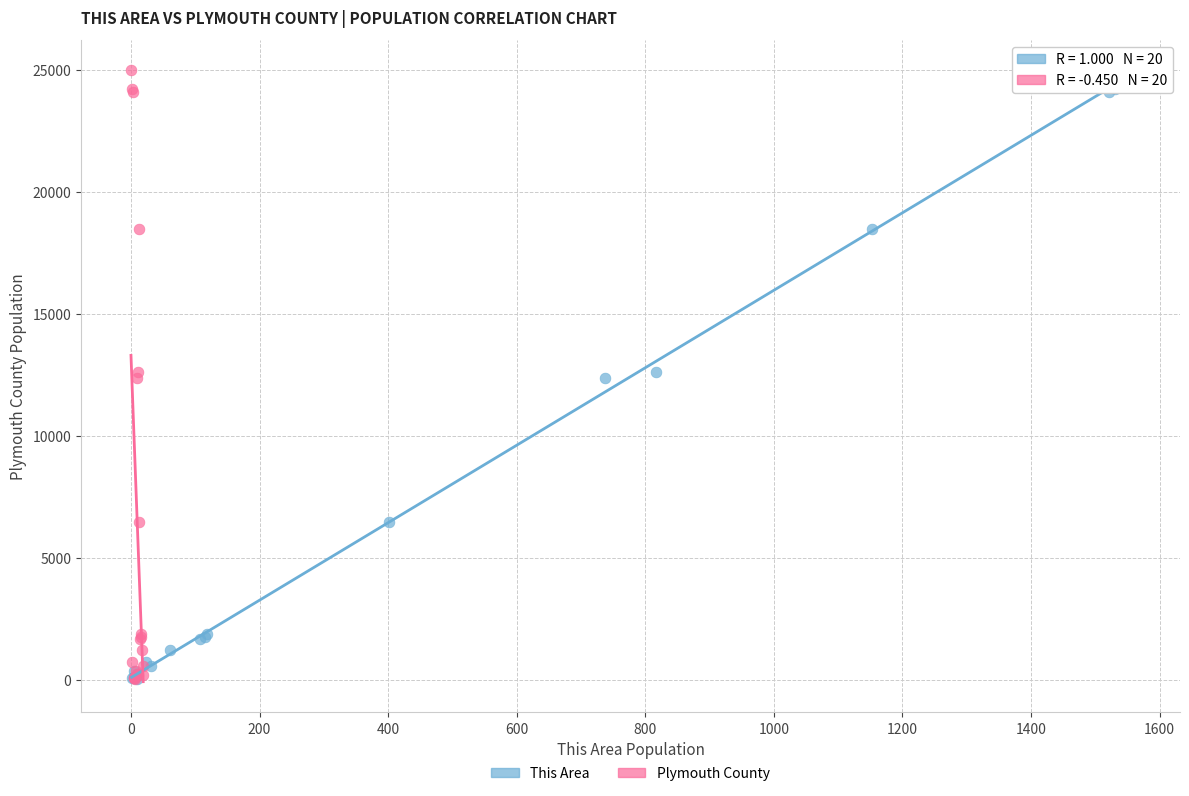

What are all the series names shown in the legend?

This Area, Plymouth County